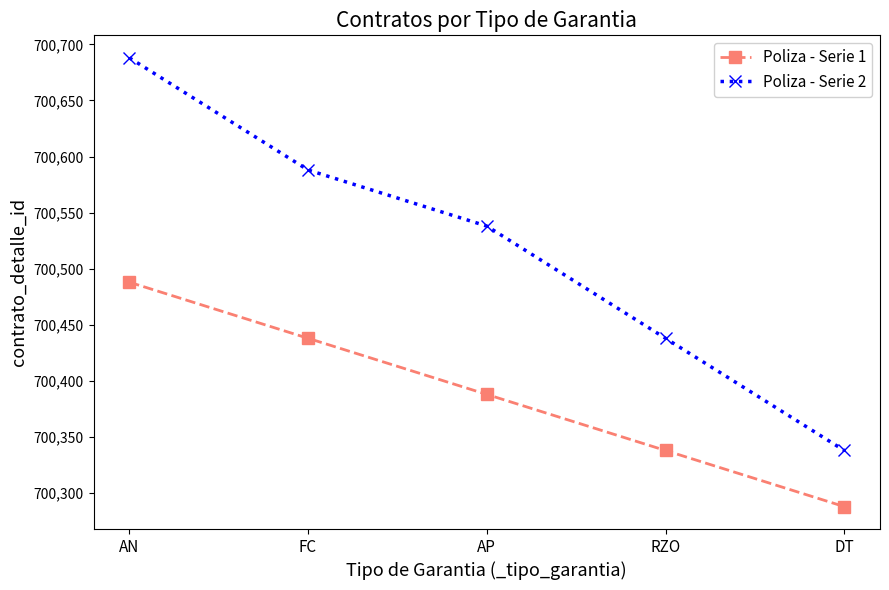

Where is Poliza - Serie 1 nearest to the value 700388?

AP